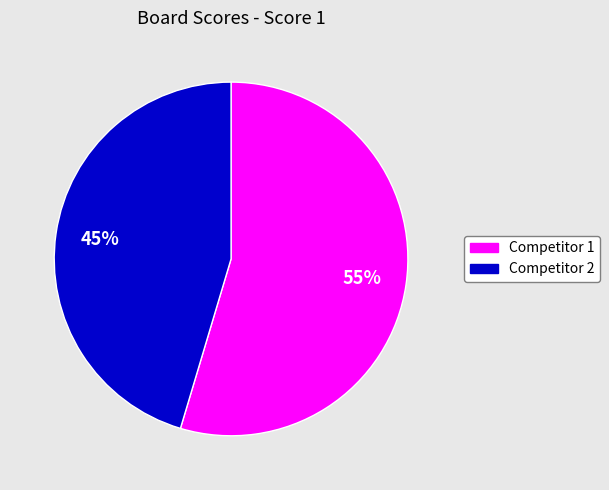

Is there a majority slice in this chart?

Yes